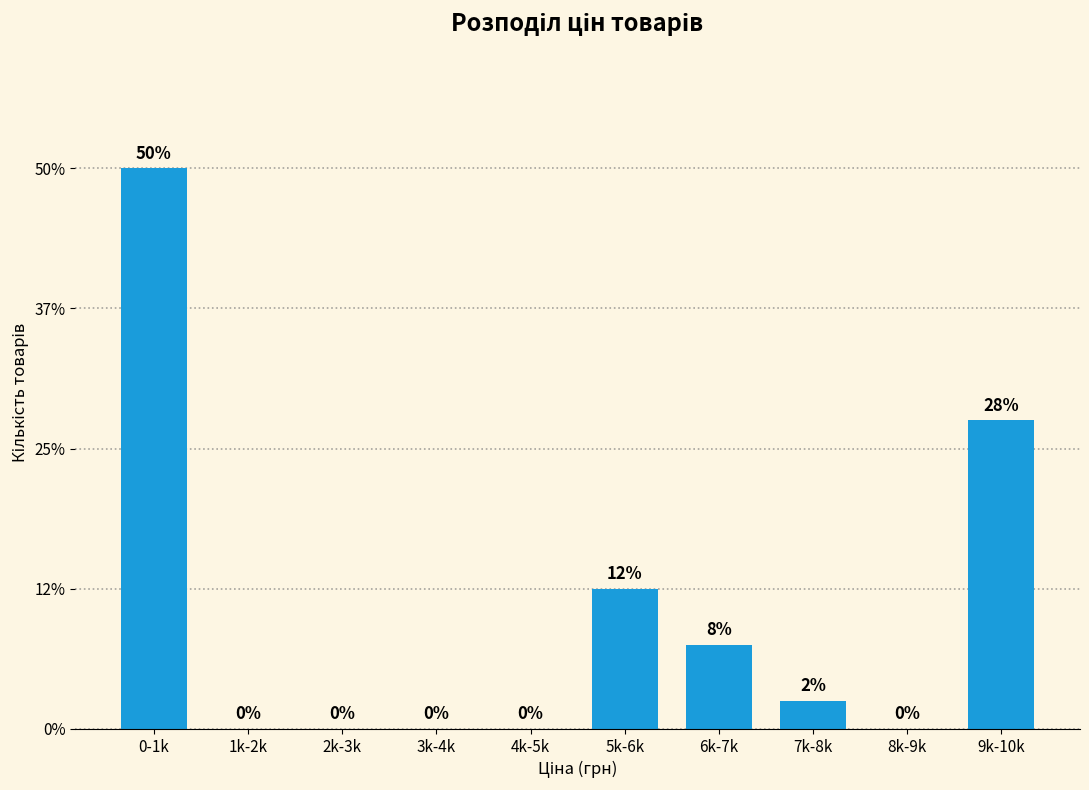

Read the value at 5k-6k.

12.5